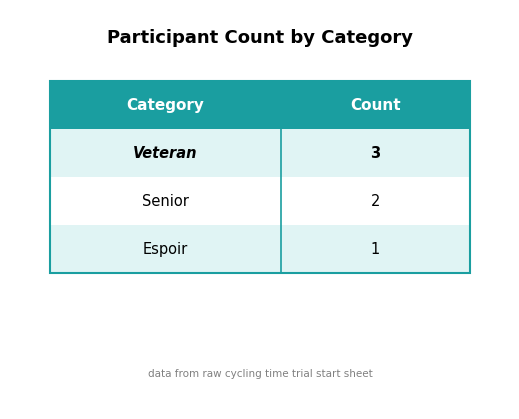

Reading left to right, extract all data points from this chart.

0.0=3	0.2=2	0.4=1